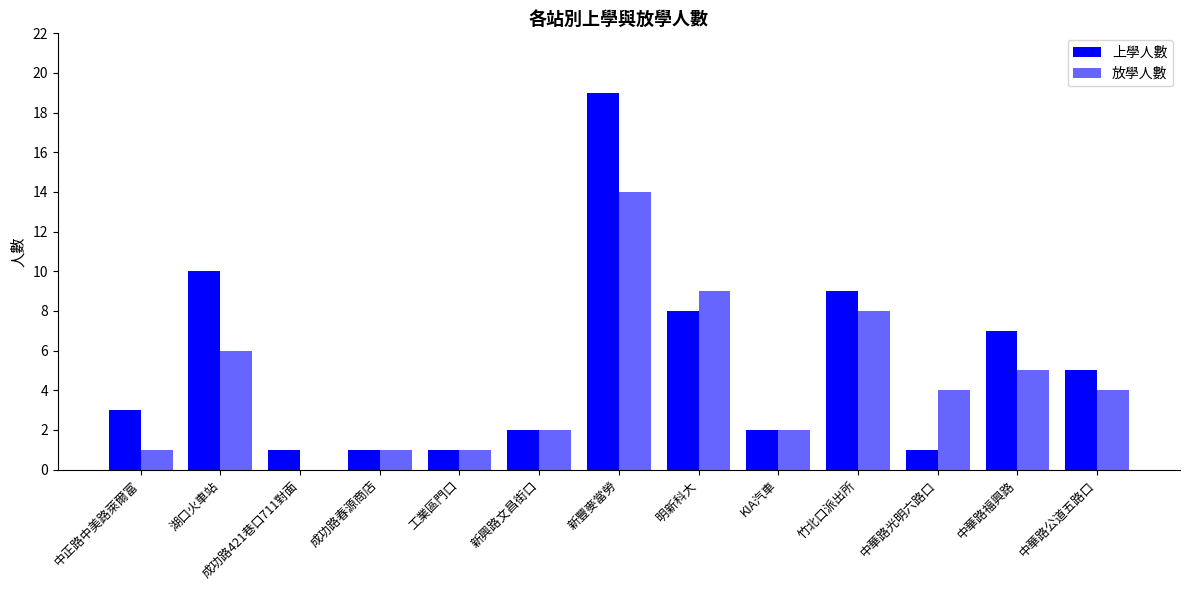

Where does the 放學人數 series first go above 4?

湖口火車站